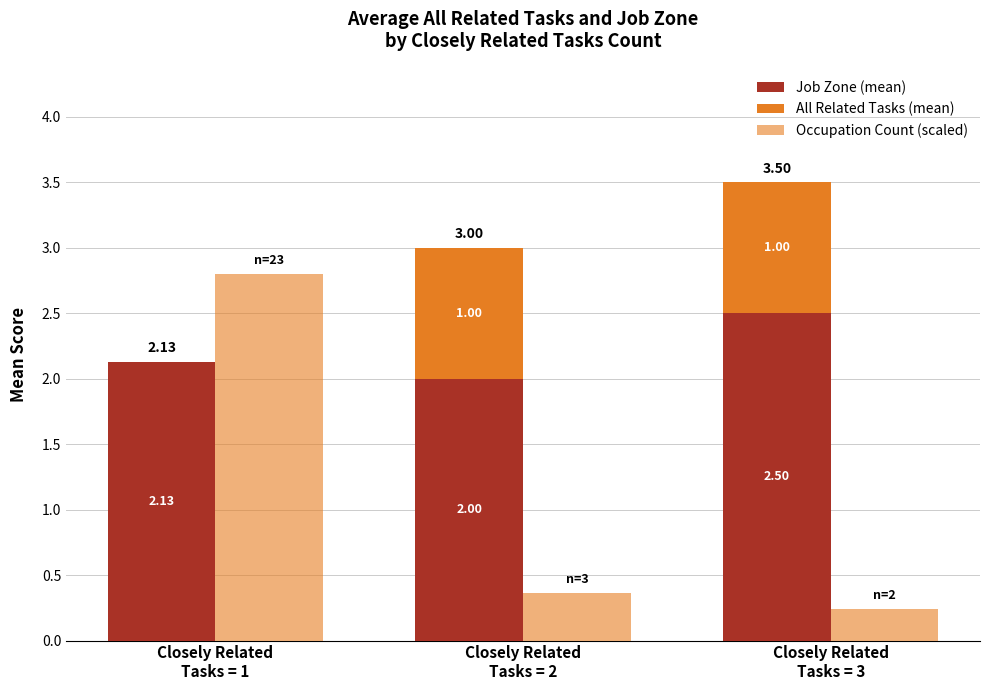

Between Closely Related
Tasks = 1 and Closely Related
Tasks = 3, which series saw the biggest shift?

Occupation Count (scaled)